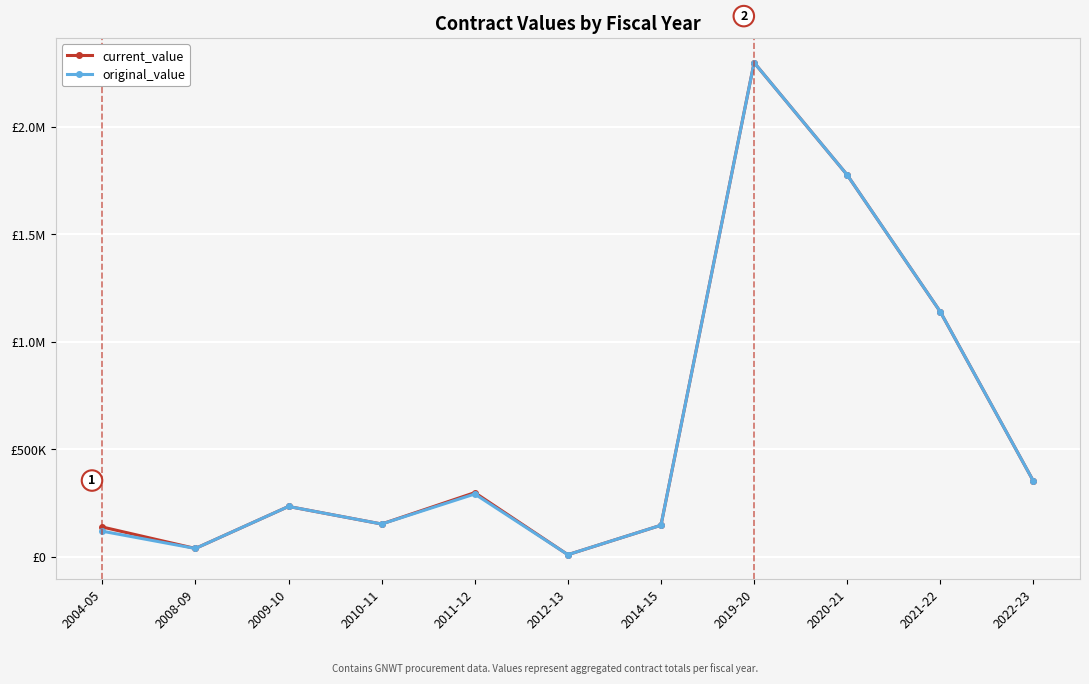

What position from the right is 2011-12?

7